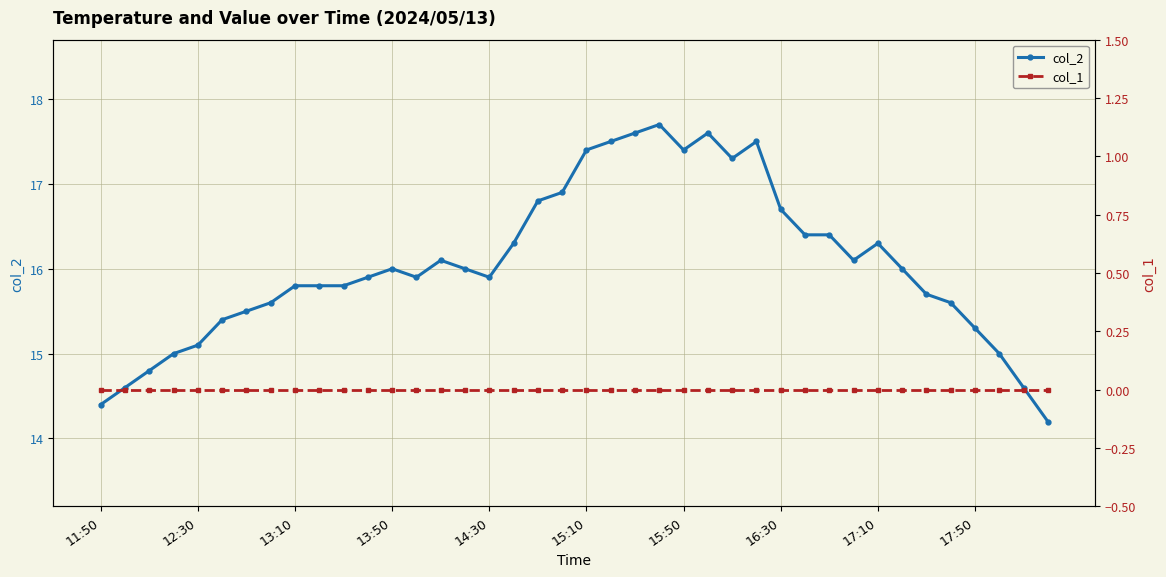

What is the difference between the second highest and second lowest values in the col_2 series?

3.2